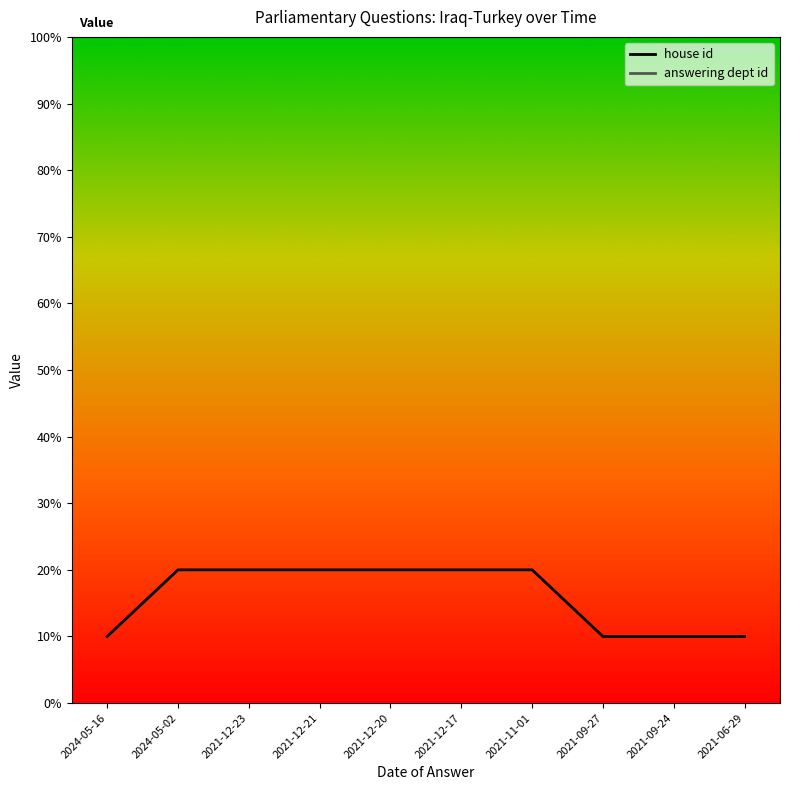

Where is answering dept id nearest to the value 208?

2024-05-16